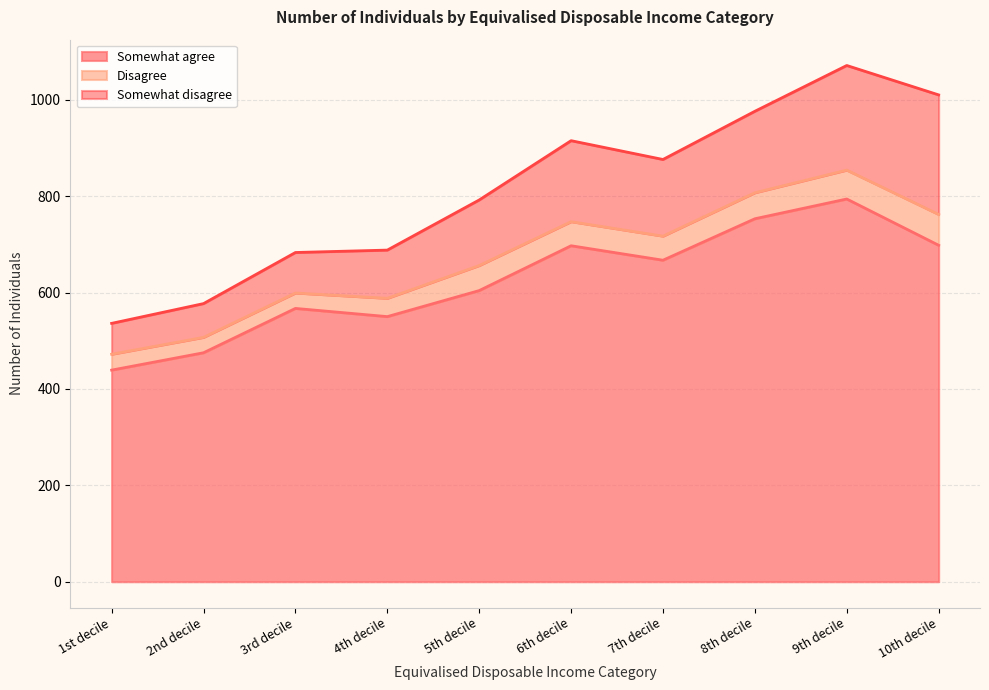

What is the difference between the highest and lowest values at 5th decile?

552